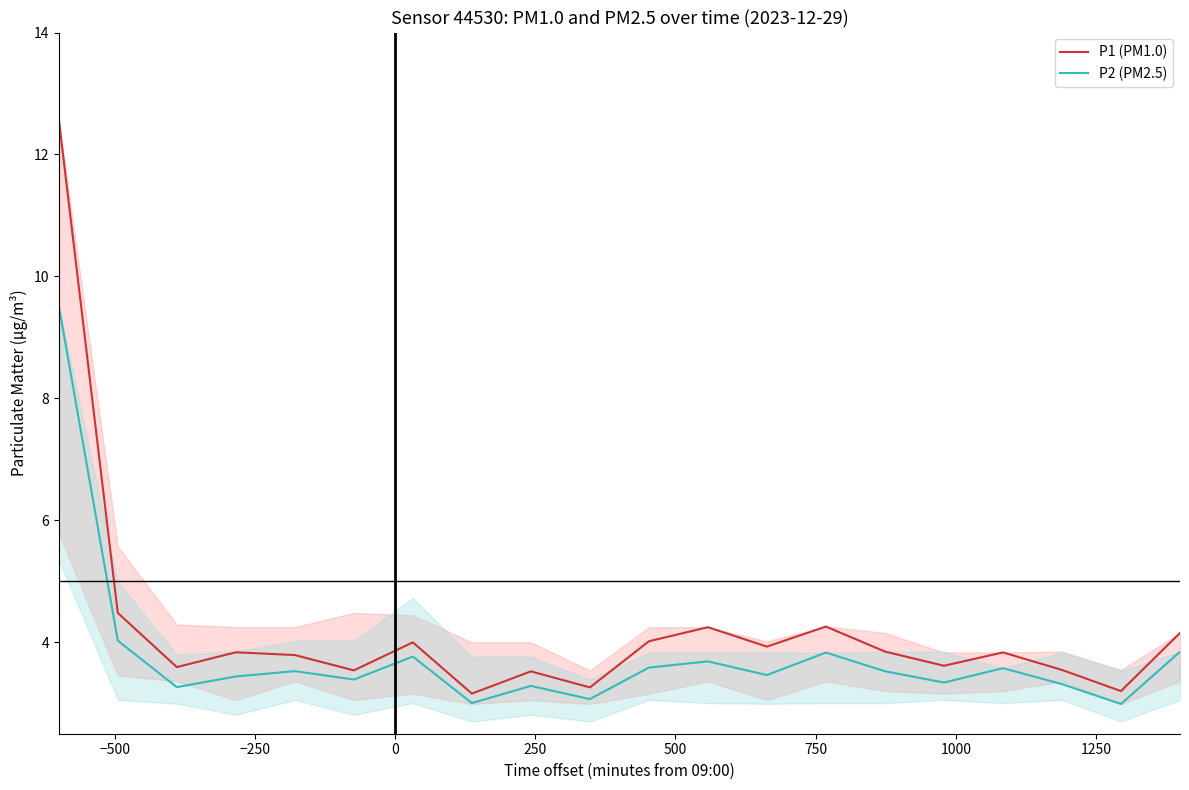

True or false: P1 (PM1.0) and P2 (PM2.5) intersect in this chart.

False